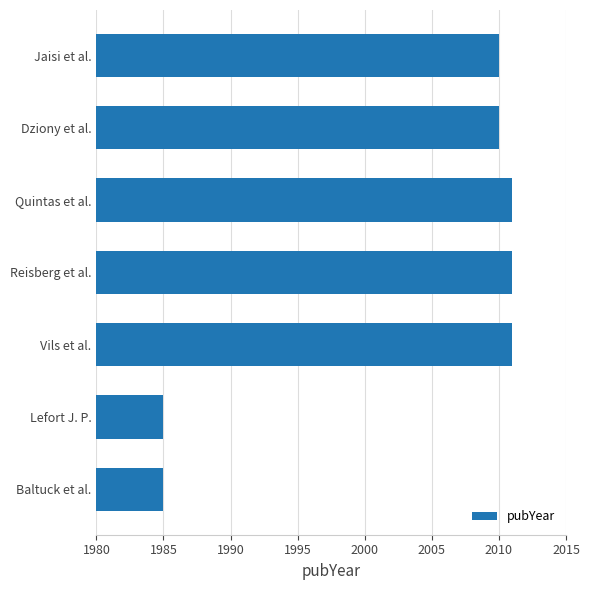

Reading bottom to top, transcribe all the data shown in this chart.

1985	1985	2011	2011	2011	2010	2010